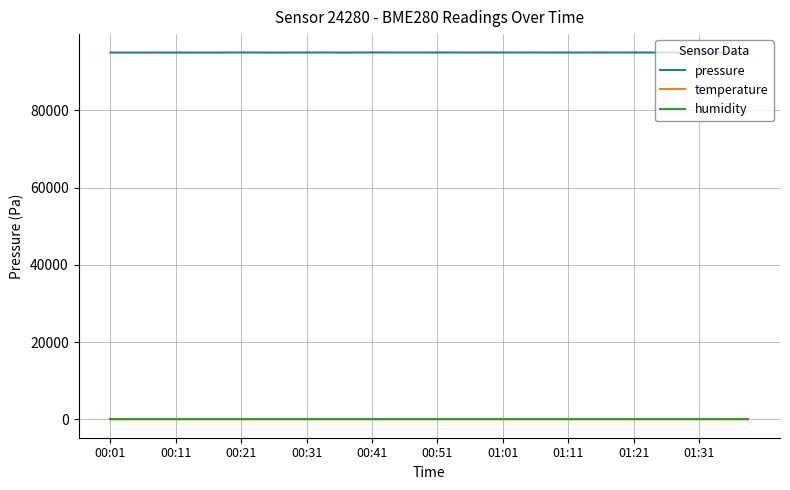

True or false: humidity and pressure cross at least once.

False